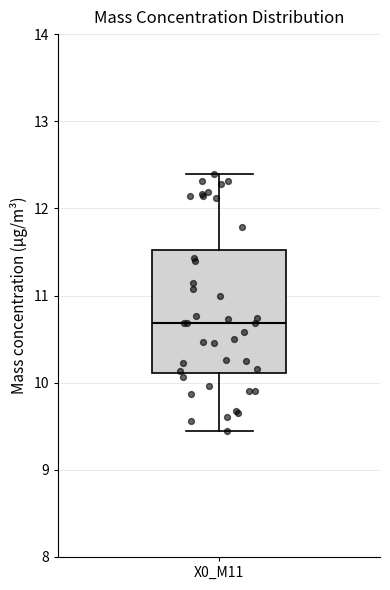

Transcribe this box plot: give where the median line is, the range the box spans, and where the two whiskers end, as read against the y-axis. The values are not printed on the chart, so give them approximately, as read against the axis.

median 10.7, box 10.1 to 11.5, whiskers 9.4 to 12.4